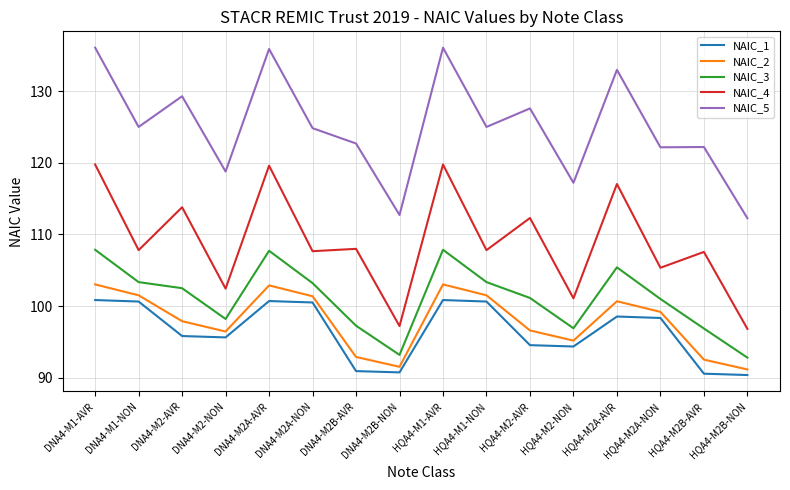

How many lines are shown in the chart?

5